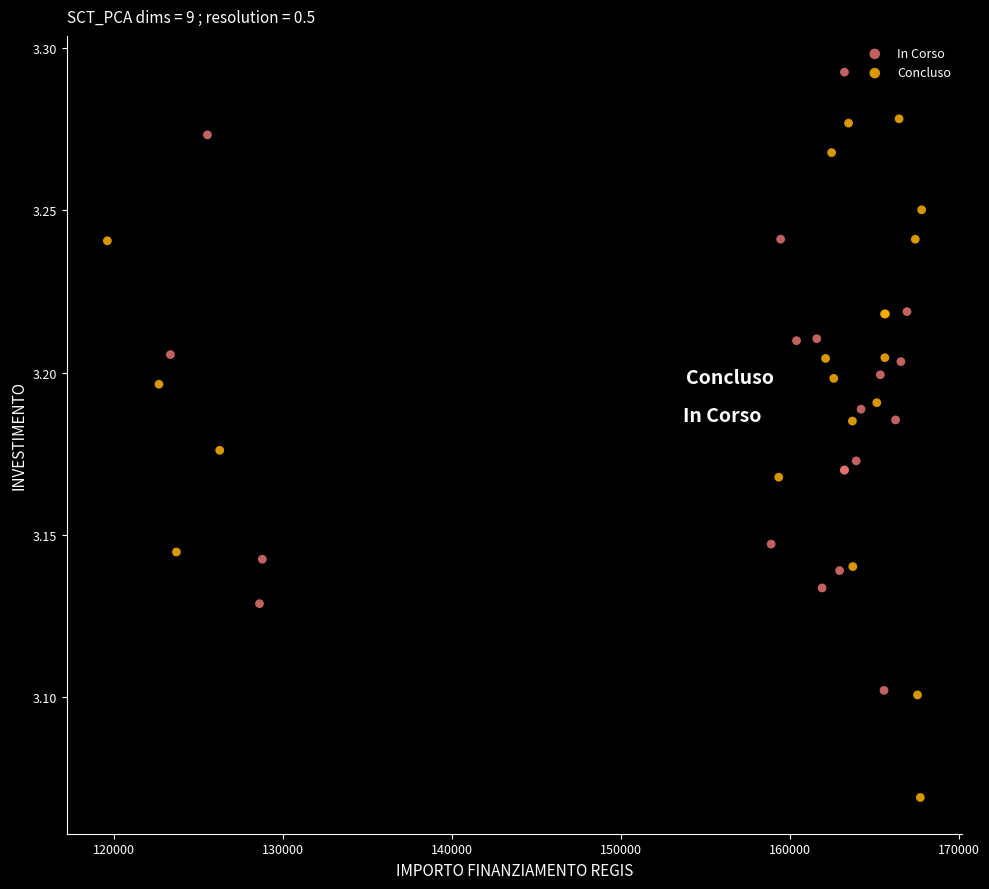

Which series contains the lowest Y value?

Concluso